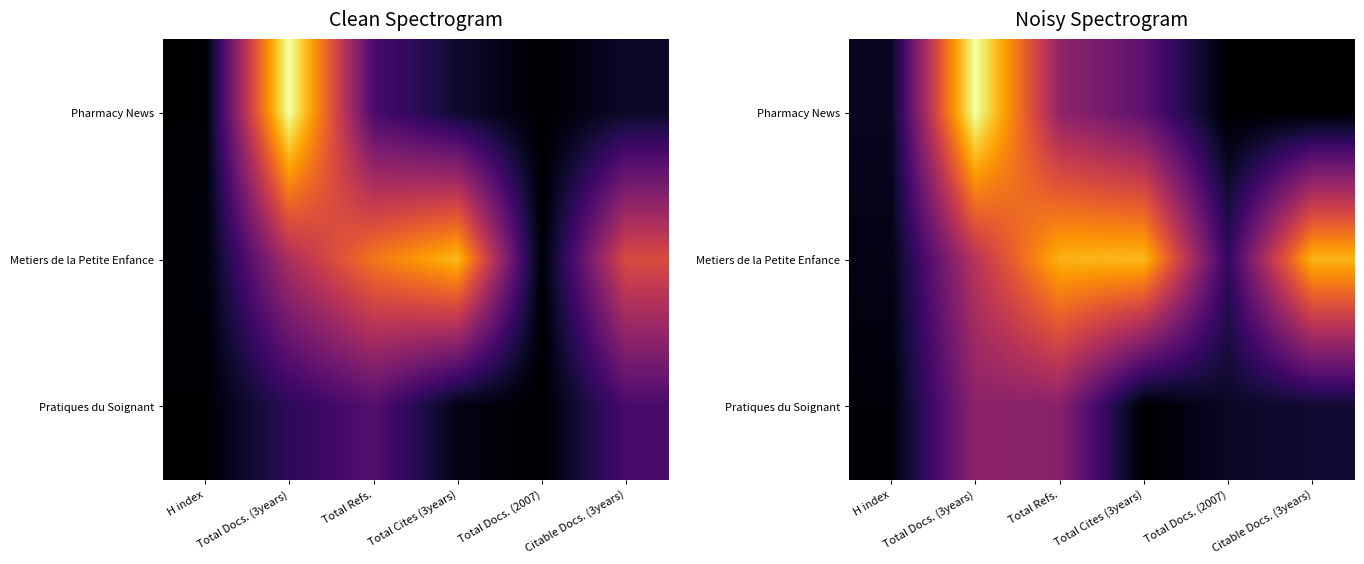

At which label does Pharmacy News reach its minimum?

Total Docs. (2007)